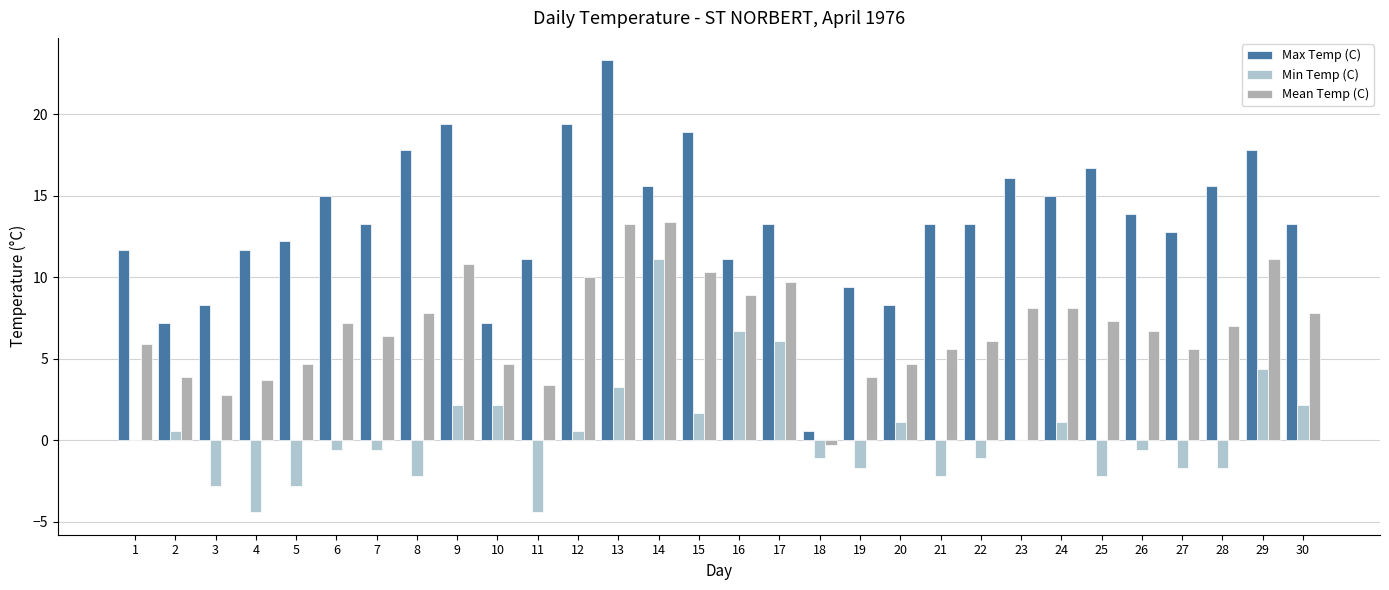

At 15, list the series in order from largest to smallest.

Max Temp (C), Mean Temp (C), Min Temp (C)